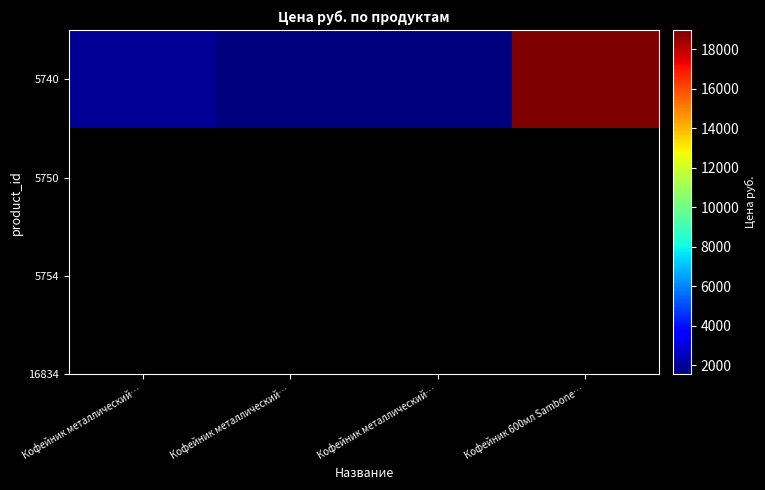

Between Кофейник металлический… and Кофейник 600мл Sambone…, which is larger?

Кофейник 600мл Sambone…